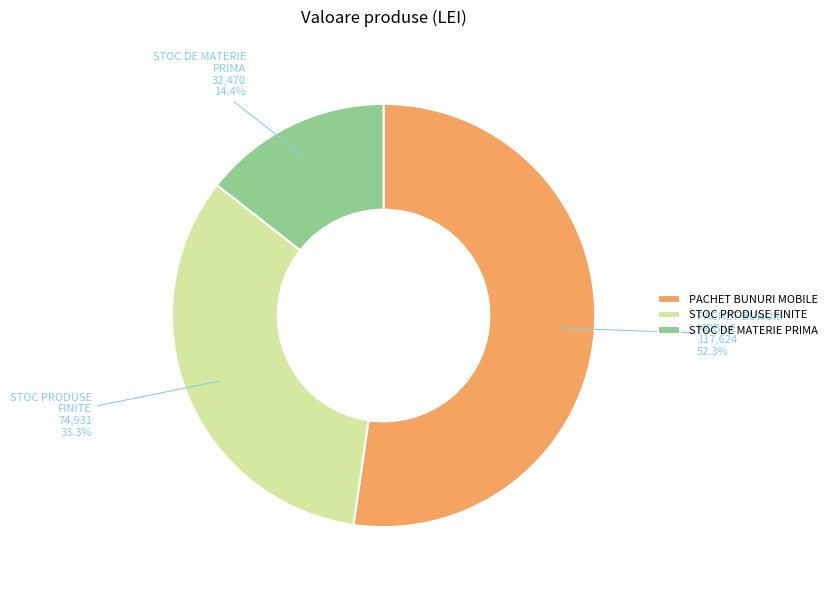

What is the majority slice?

PACHET BUNURI MOBILE